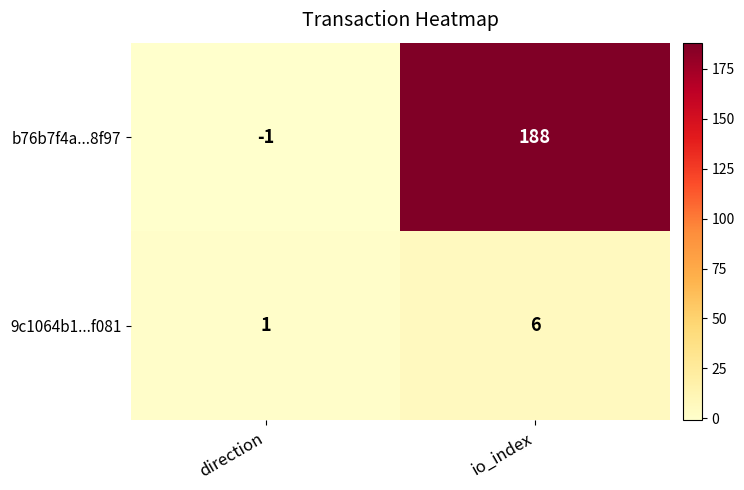

List the series in order of their peak value, lowest first.

9c1064b1...f081, b76b7f4a...8f97